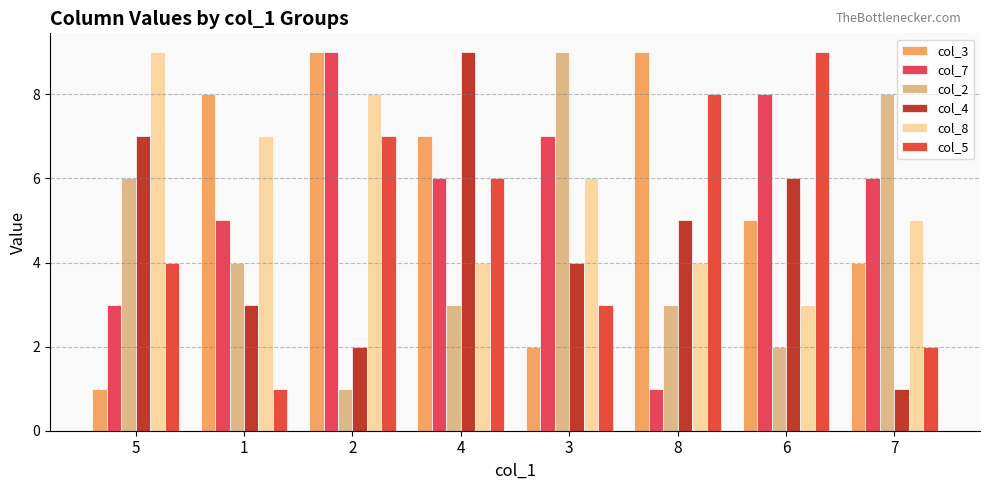

What is the sum of the col_2 values at 3 and 2?

10